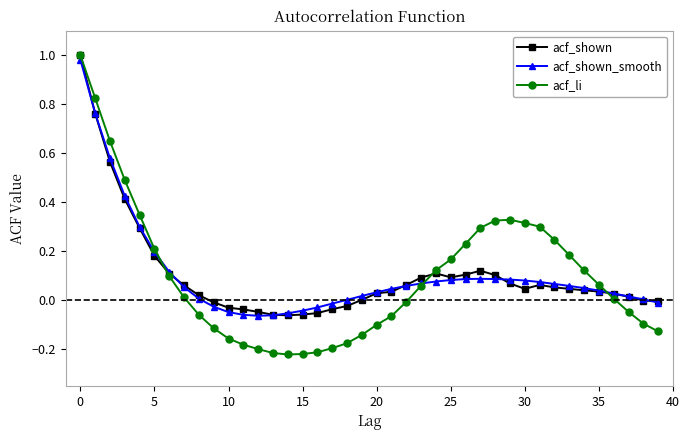

What are all the series names shown in the legend?

acf_shown, acf_shown_smooth, acf_li